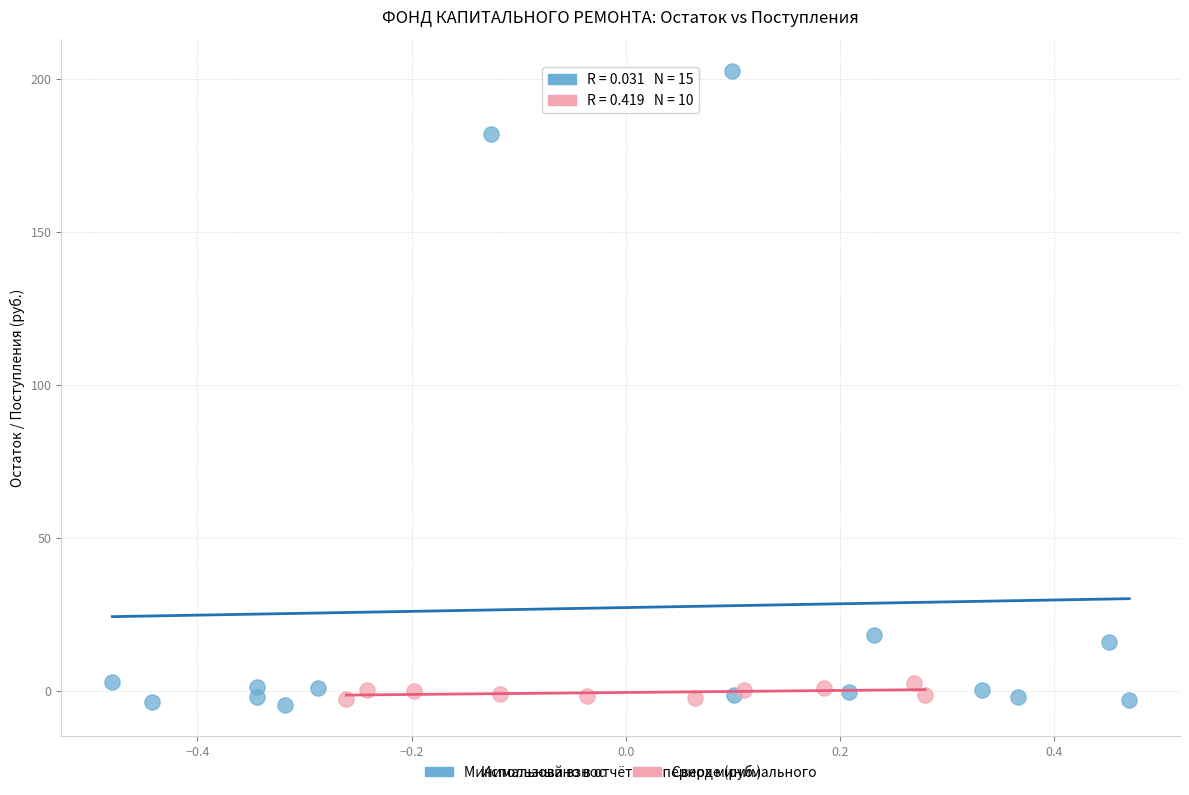

Which series has the widest spread of Y values?

Минимальный взнос